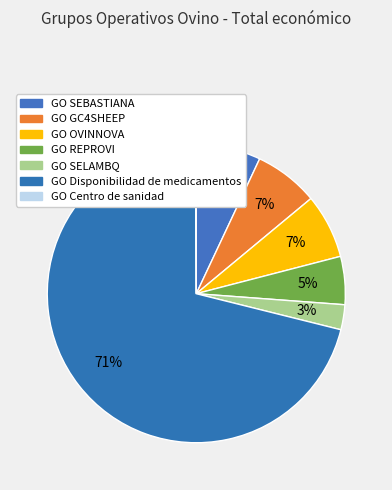

To the nearest percent, what portion does GO OVINNOVA represent?

7%